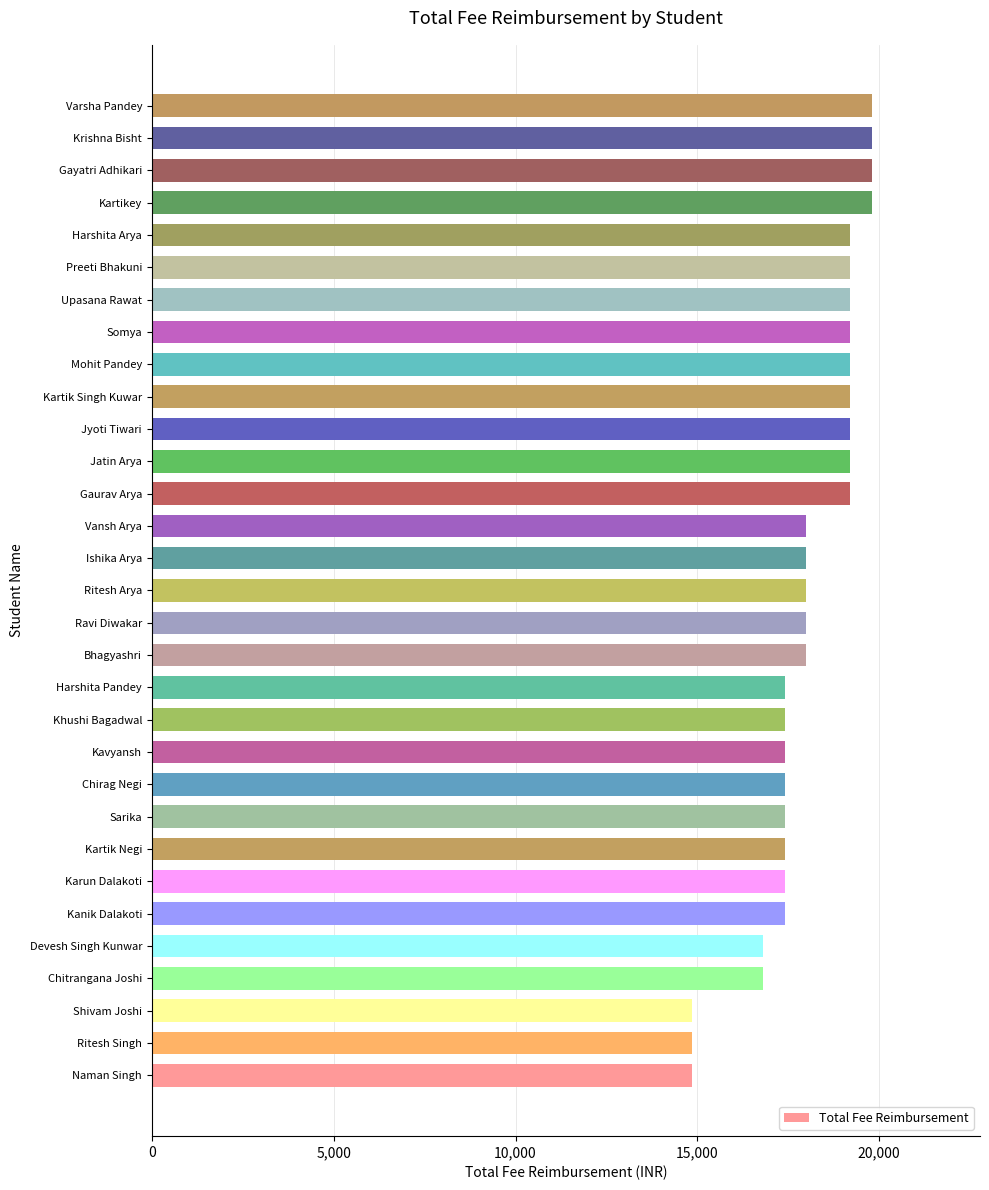

How many distinct data groups are displayed?

1